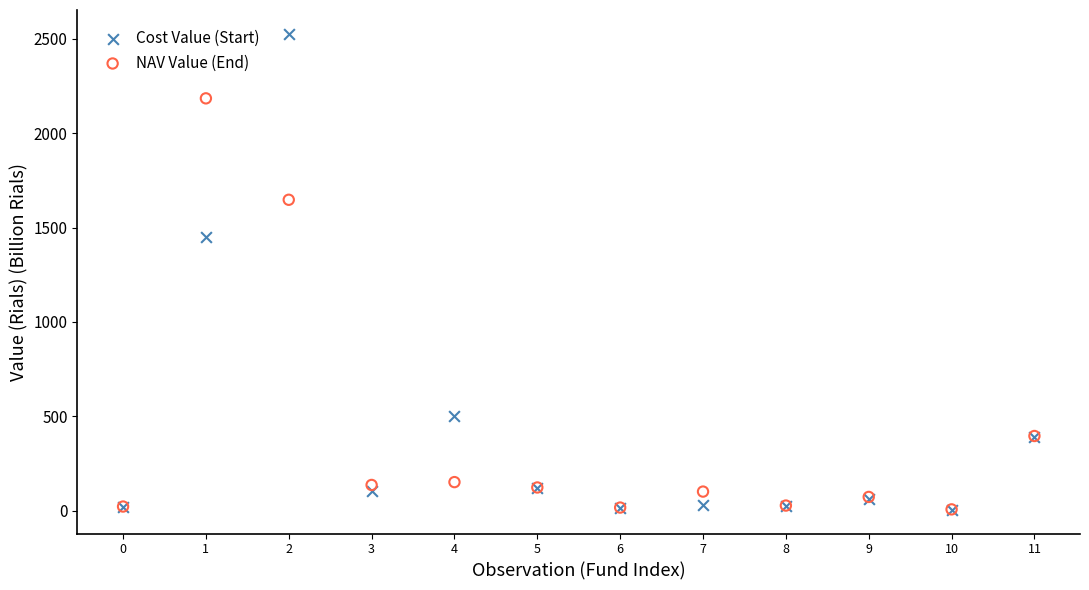

What are all the series names shown in the legend?

Cost Value (Start), NAV Value (End)